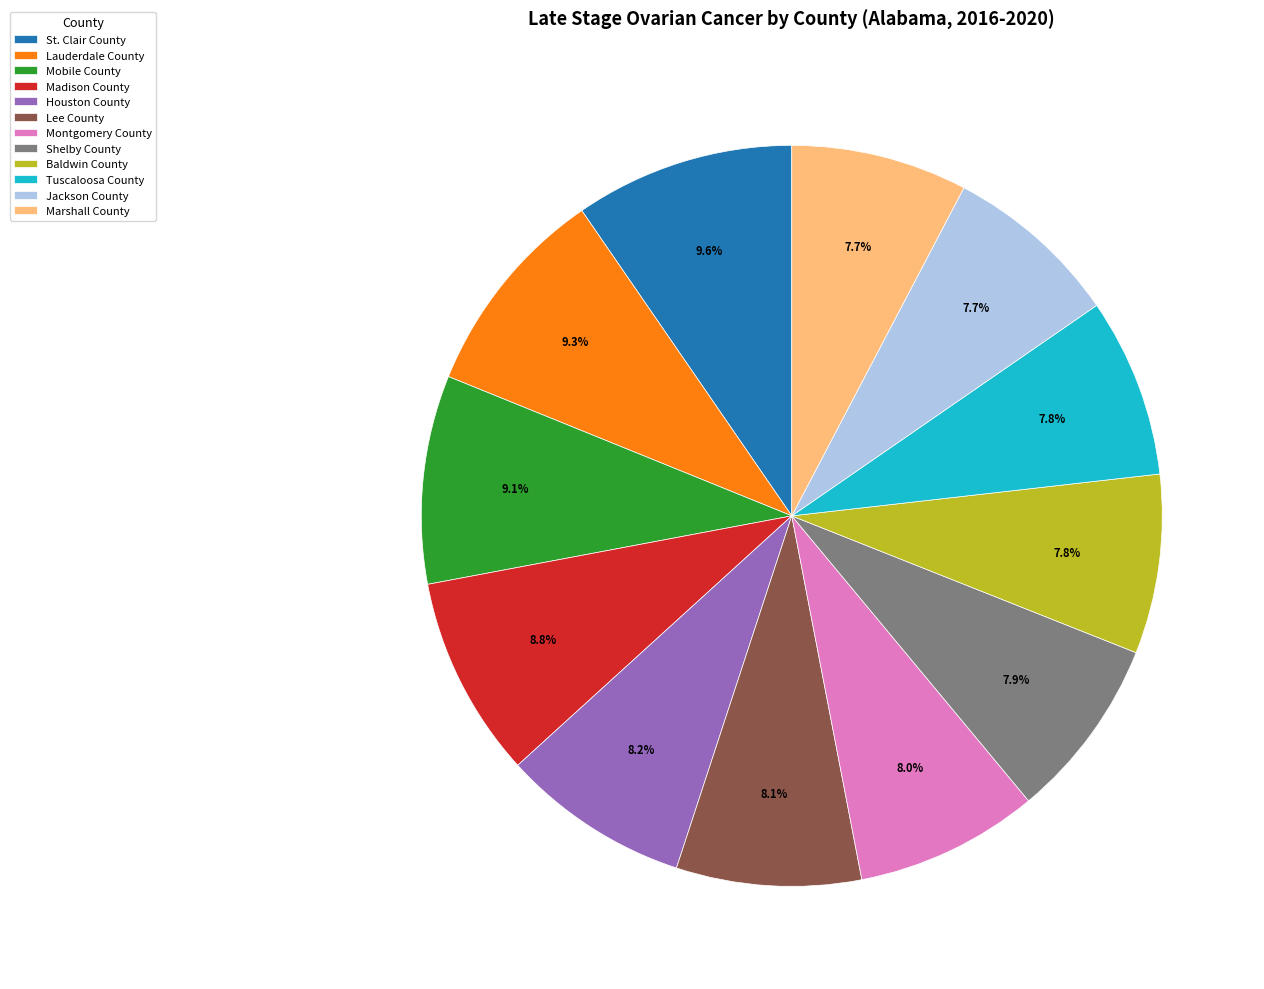

Does any single category account for the majority?

No